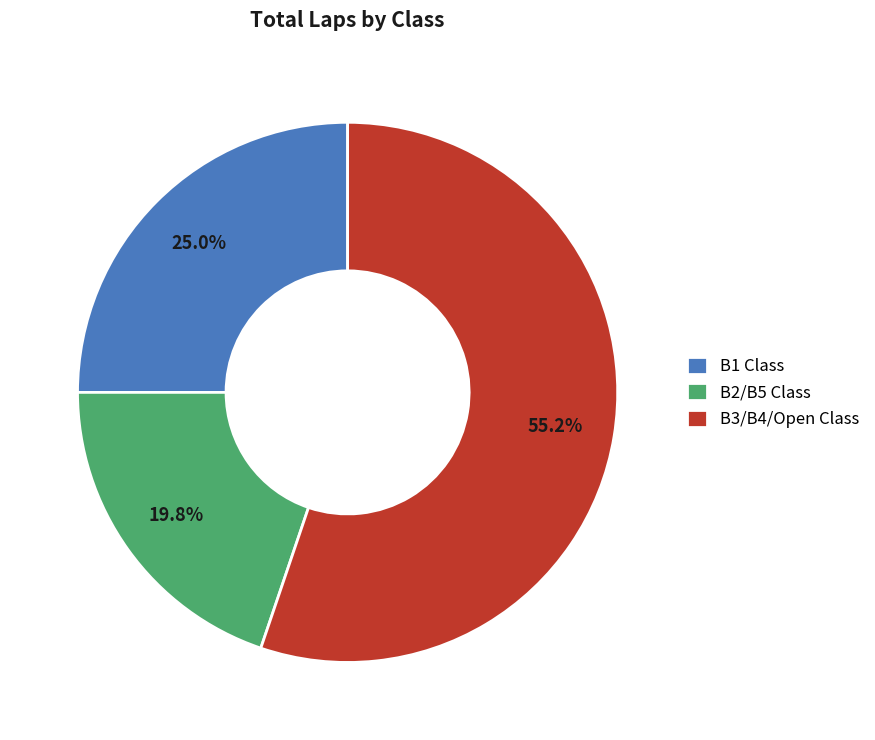

Count the number of slices in the pie.

3